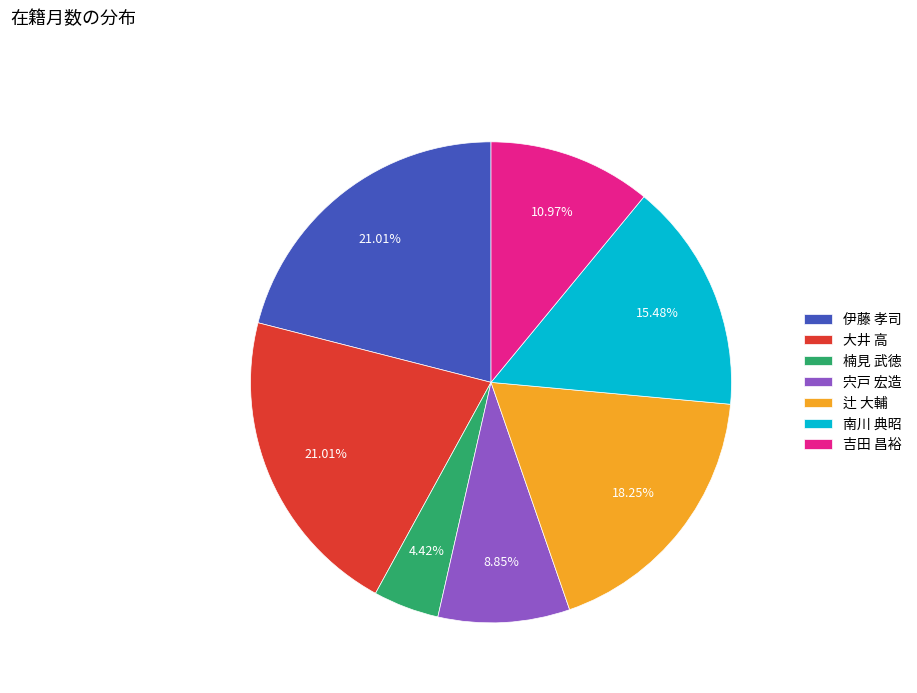

To the nearest percent, what percentage of the pie is 大井 高?

21%